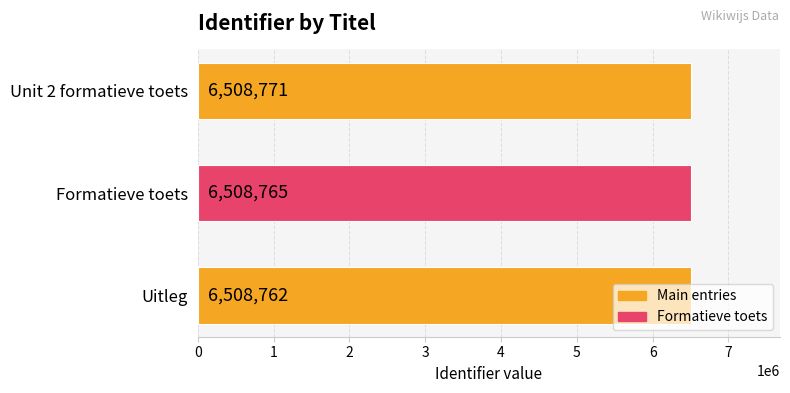

True or false: the data shows 2252950 at Unit 2 formatieve toets.

False